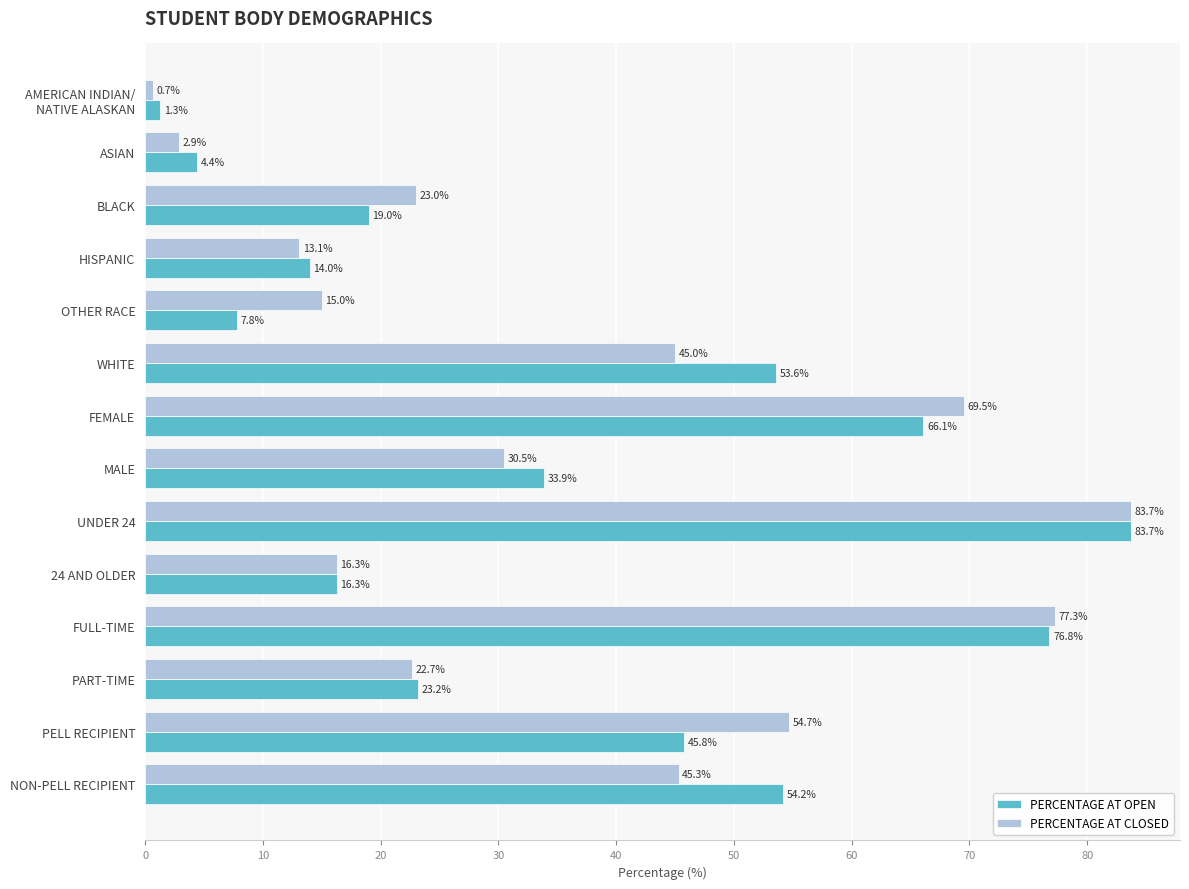

What is the sum of all PERCENTAGE AT OPEN values?

500.1